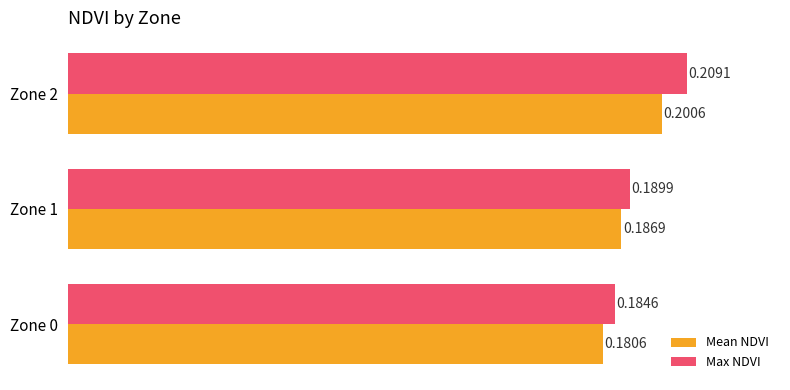

At how many categories does at least one series exceed 0?

3